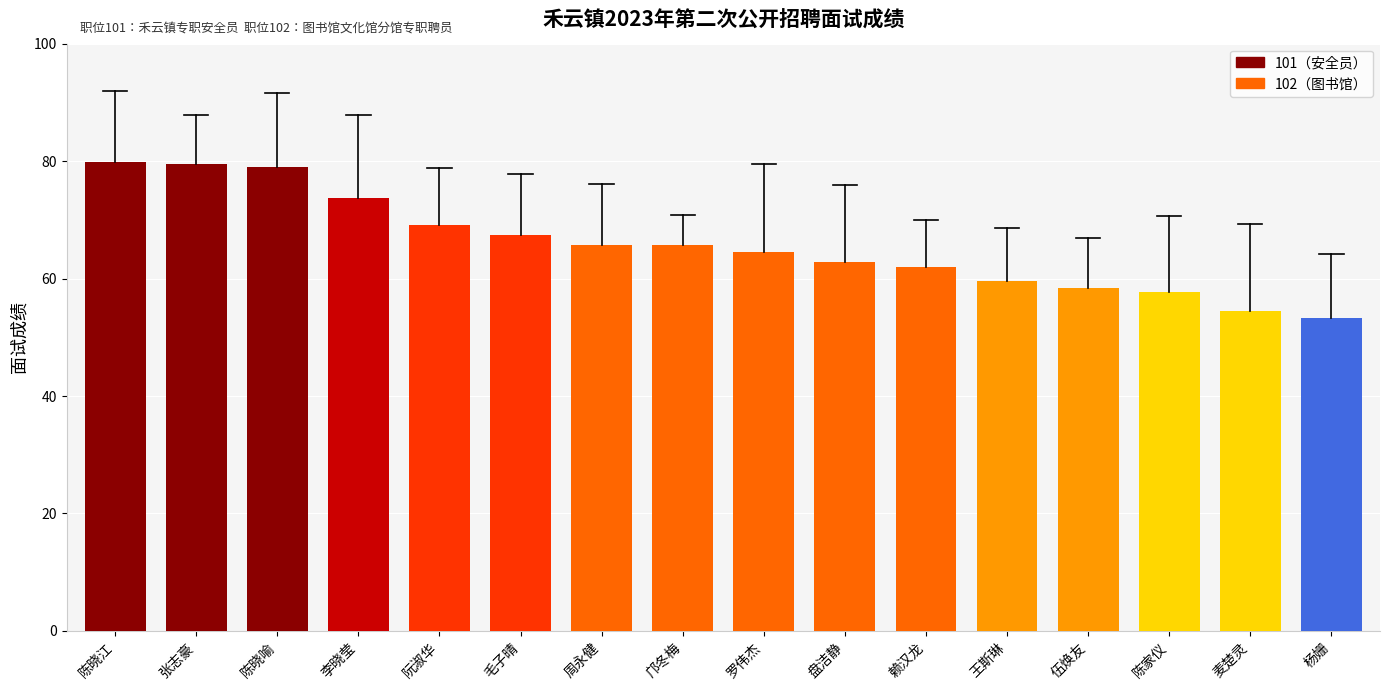

What is the ratio of the value at 毛子晴 to the value at 伍焕友?

1.2